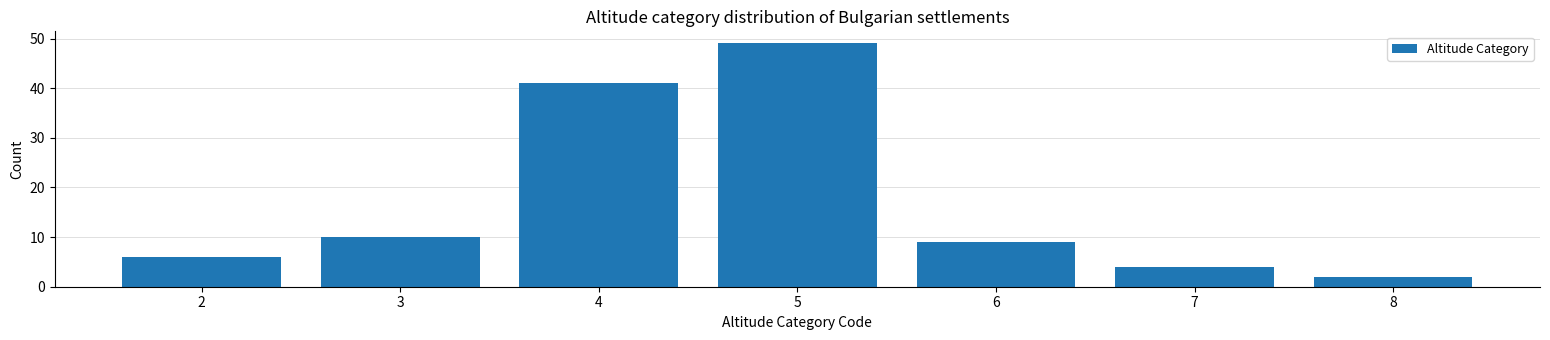

Reading right to left, list all the values displayed in this chart.

2	4	9	49	41	10	6